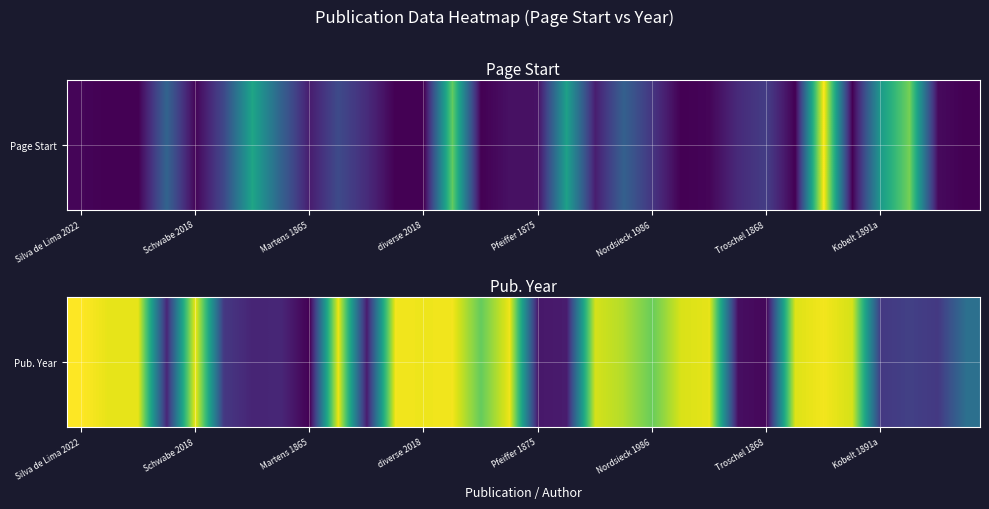

Reading left to right, extract all data points from this chart.

2022	2016	2016	1882	2018	1891	1881	1882	1865	2017	1877	2019	2018	2019	1985	2018	1875	1877	2012	2004	1986	2013	2016	1871	1868	2014	2019	2012	1891	1895	1891	1923